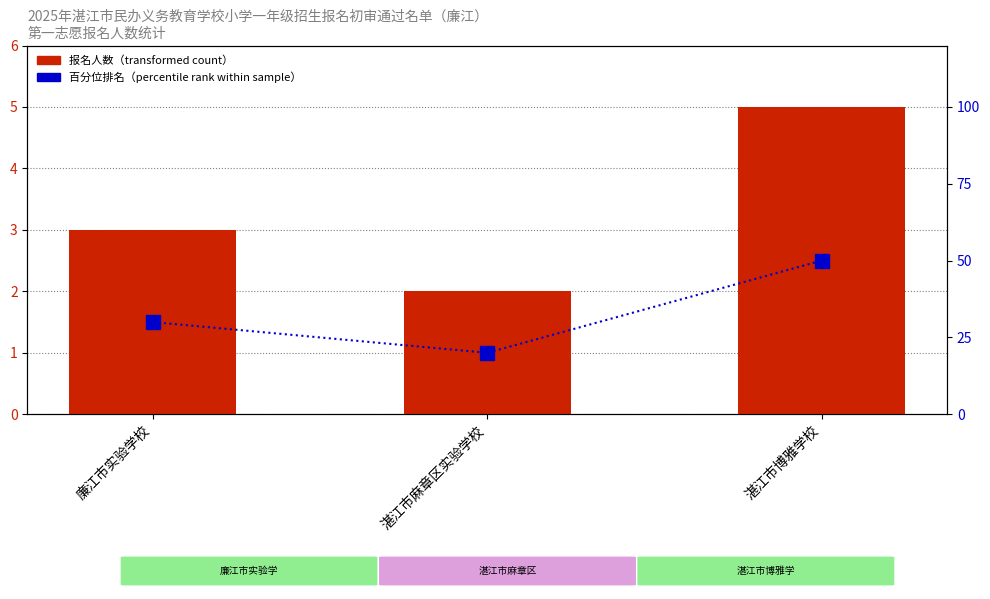

Where is 报名人数（transformed count） nearest to the value 3?

廉江市实验学校